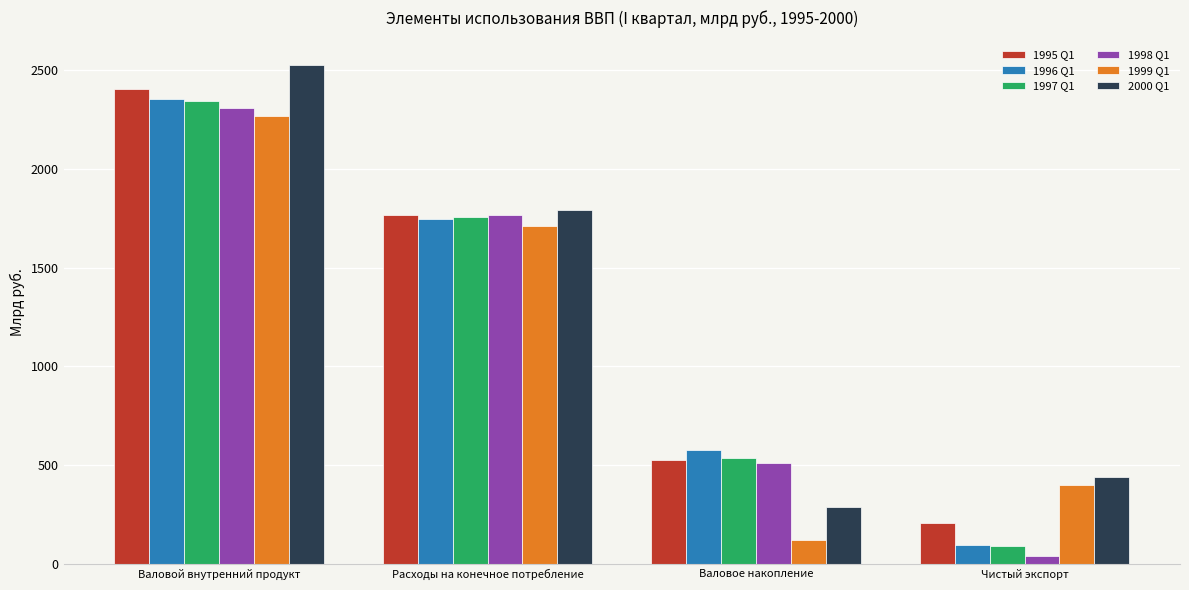

What is the spread (max minus min) of values at Валовое накопление?

458.8